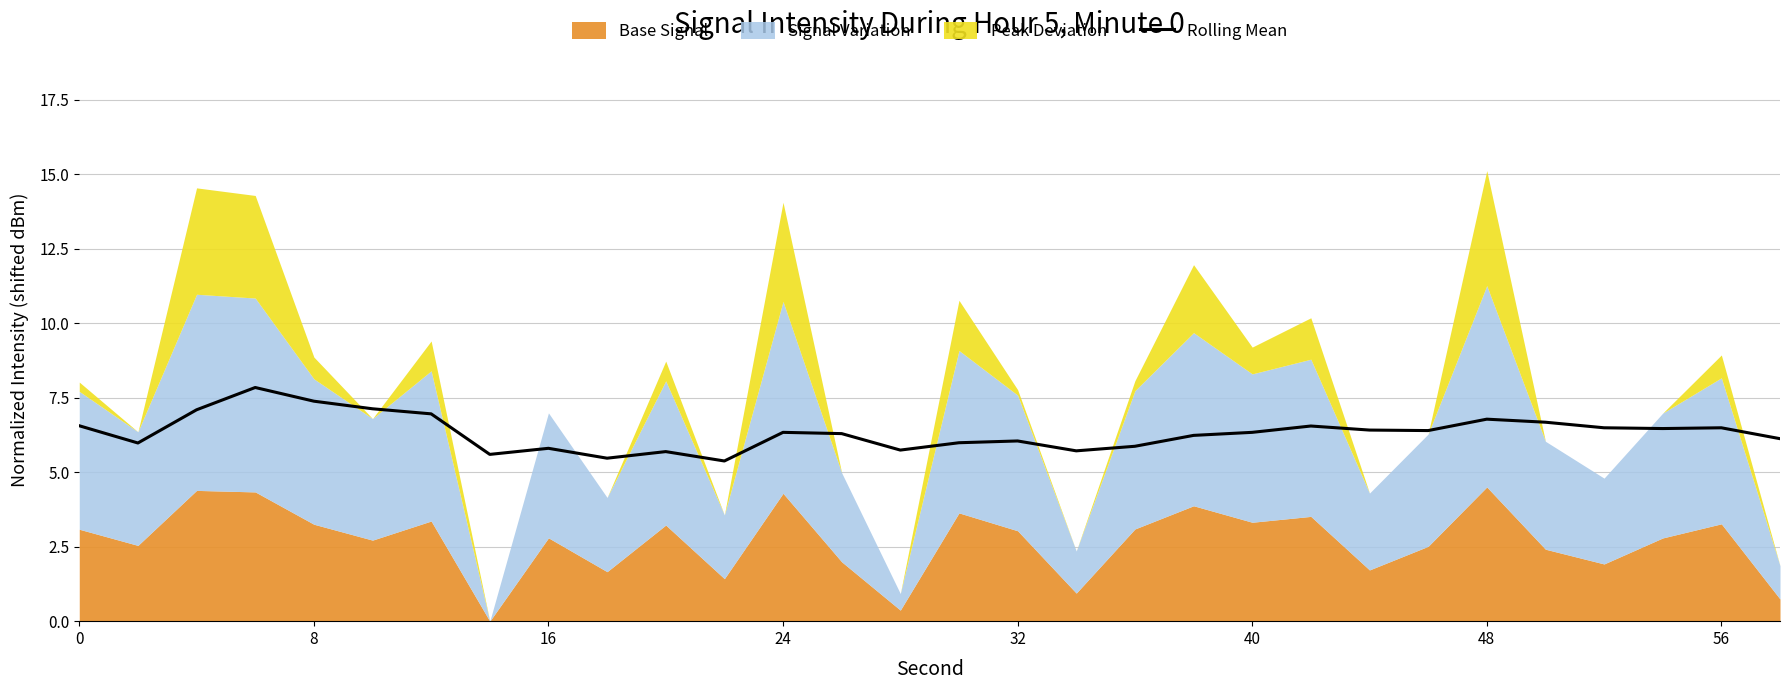

The value at 19 is 6.2. True or false?

True